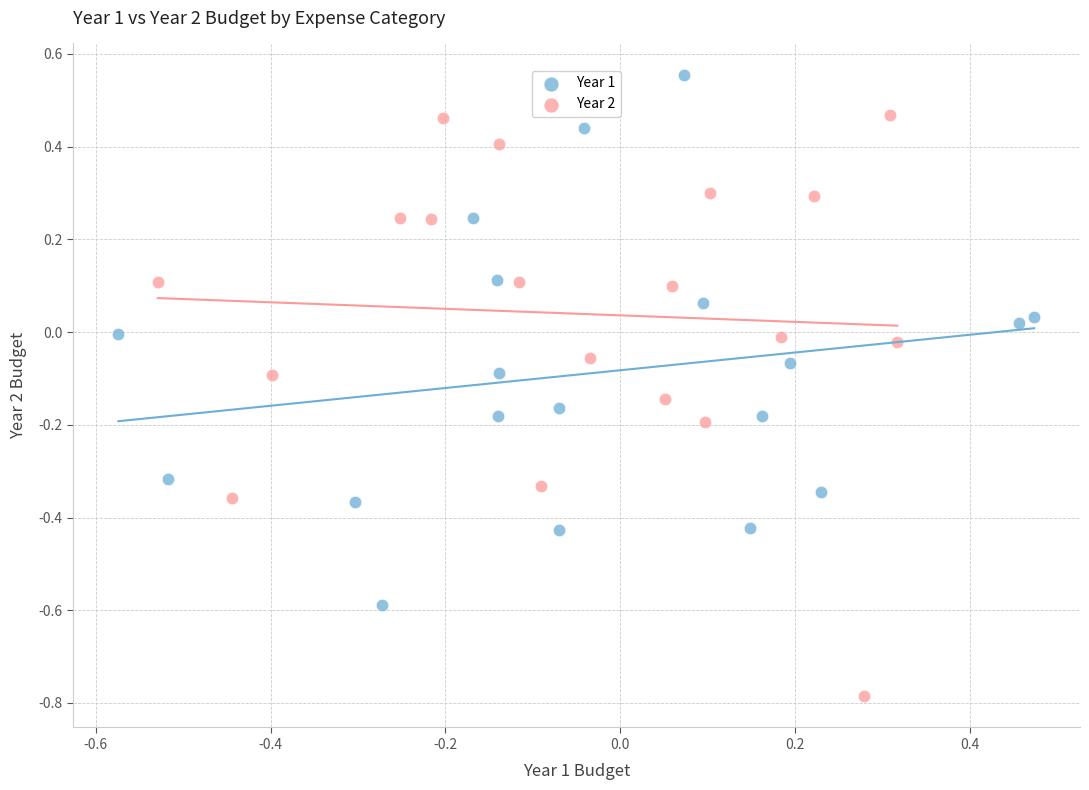

Which series contains the highest Y value?

Year 1